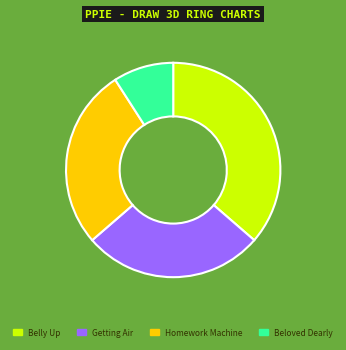

Does Belly Up represent more than half of the total?

No